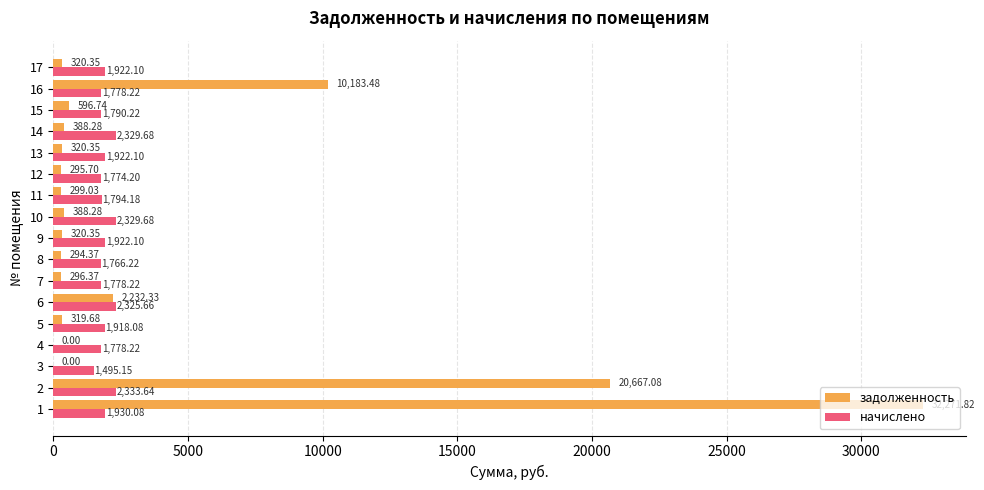

What value does the задолженность series have at 9?

320.4